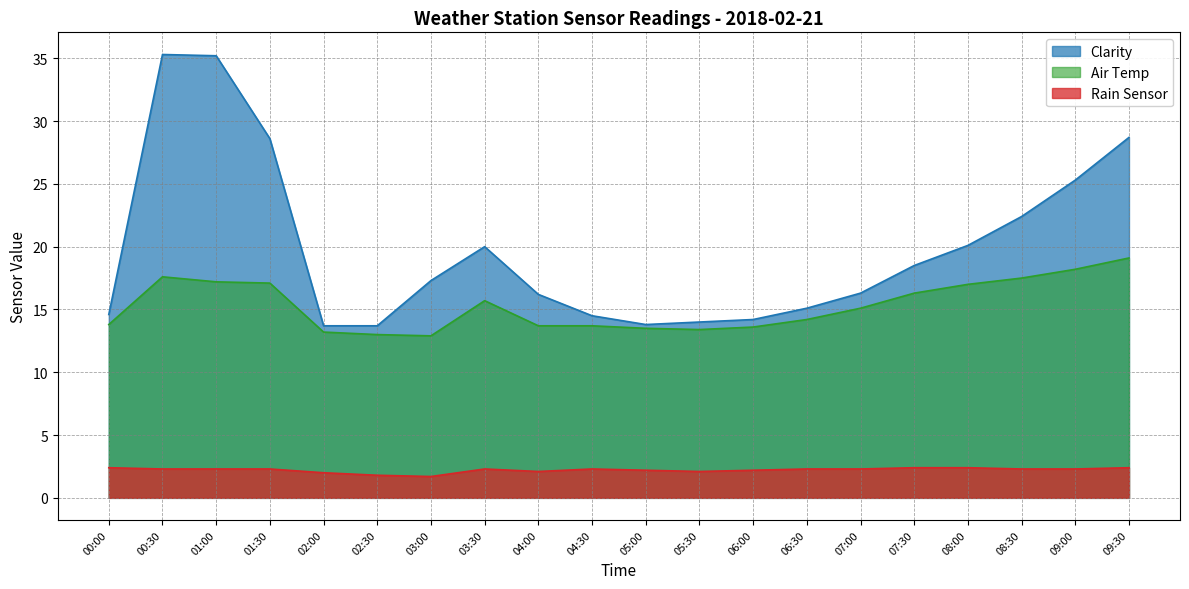

Does the chart display data point markers on the line(s)?

No